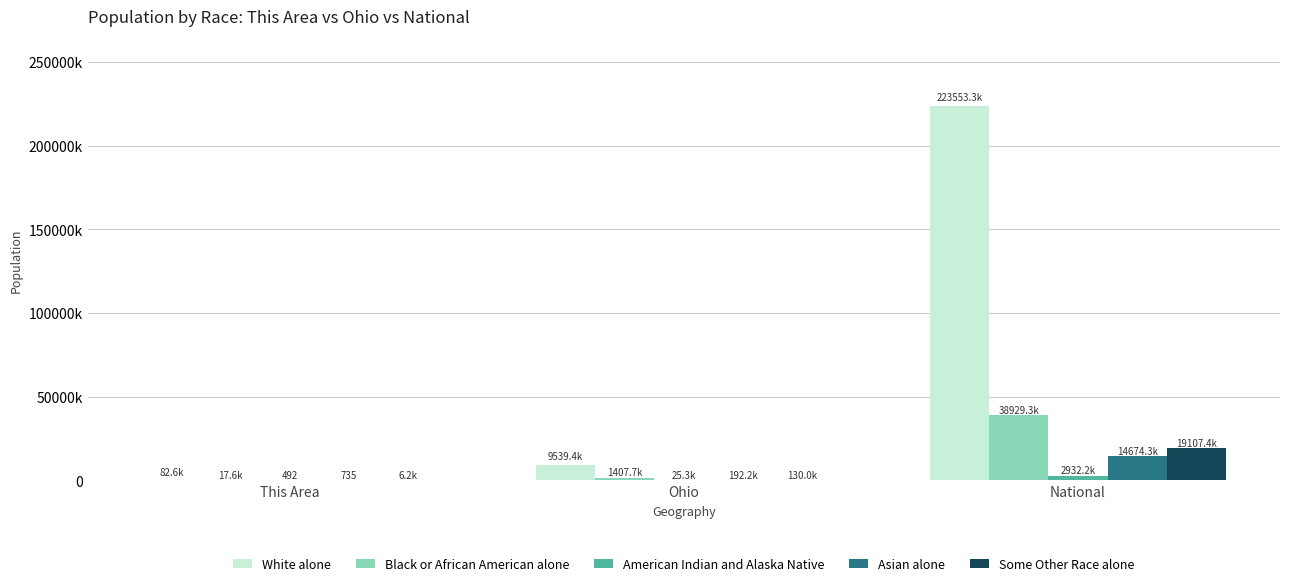

Reading left to right, what are all the values shown in this chart?

White alone: 82603	9539437	223553265
Black or African American alone: 17583	1407681	38929319
American Indian and Alaska Native: 492	25292	2932248
Asian alone: 735	192233	14674252
Some Other Race alone: 6187	130030	19107368